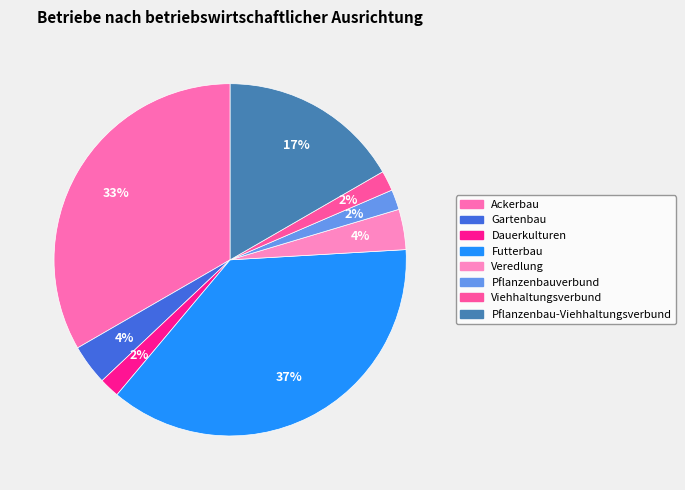

What is the largest slice in the pie chart?

Futterbau